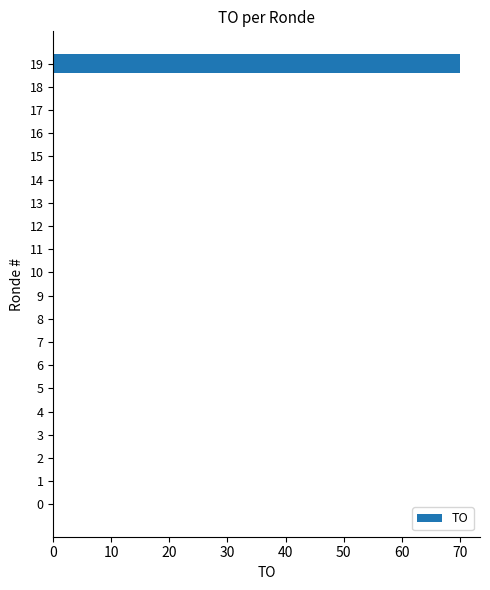

Which label corresponds to the largest value in the chart?

19